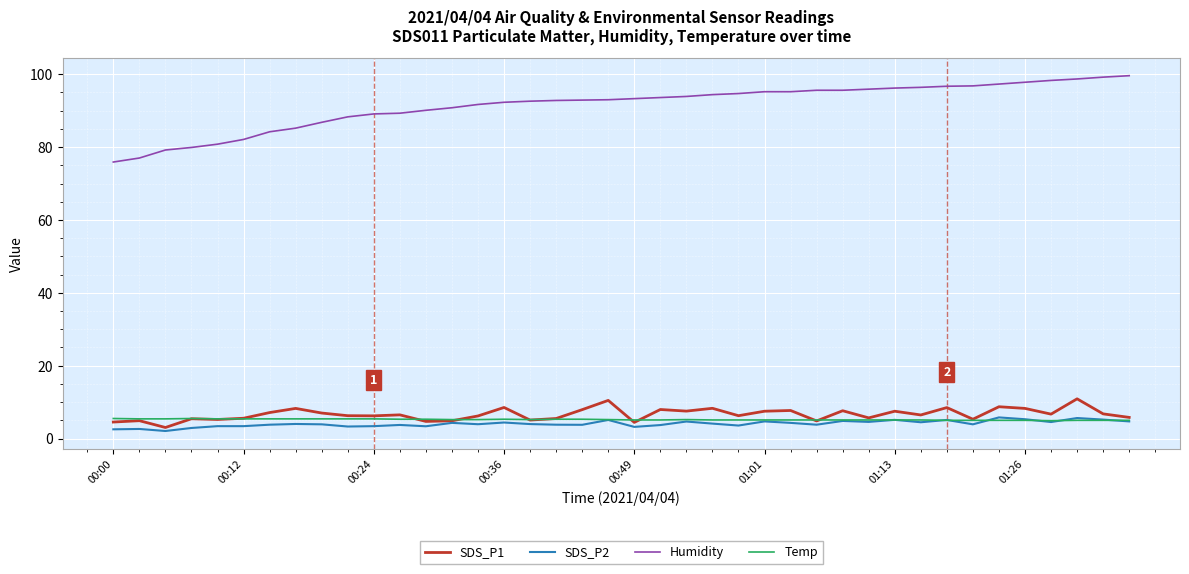

In SDS_P1, how many points are higher than both neighbors (excluding endpoints)?

14